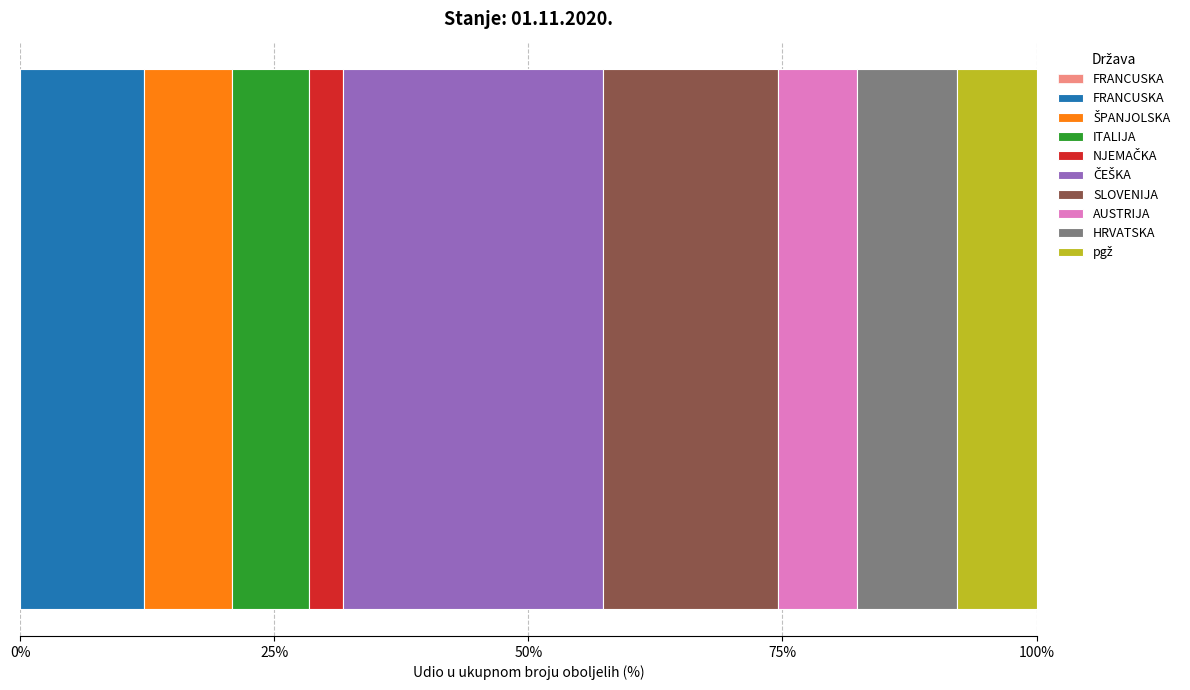

What is the label of the 3rd bar from the left?

ITALIJA